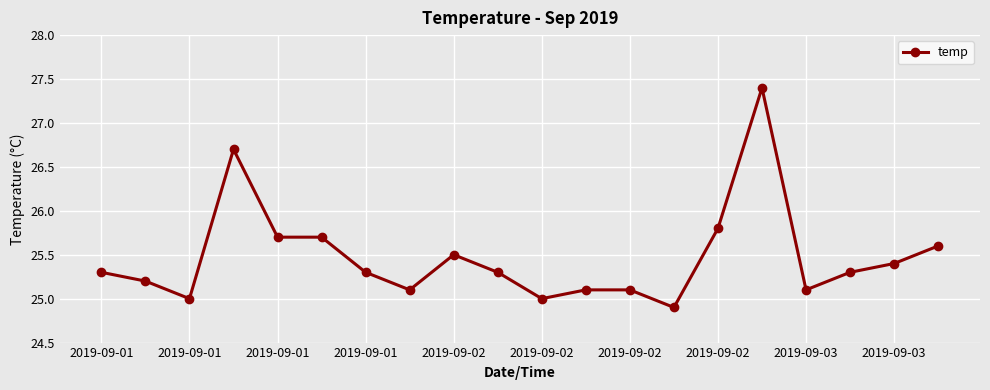

What is the greatest value displayed?

27.4